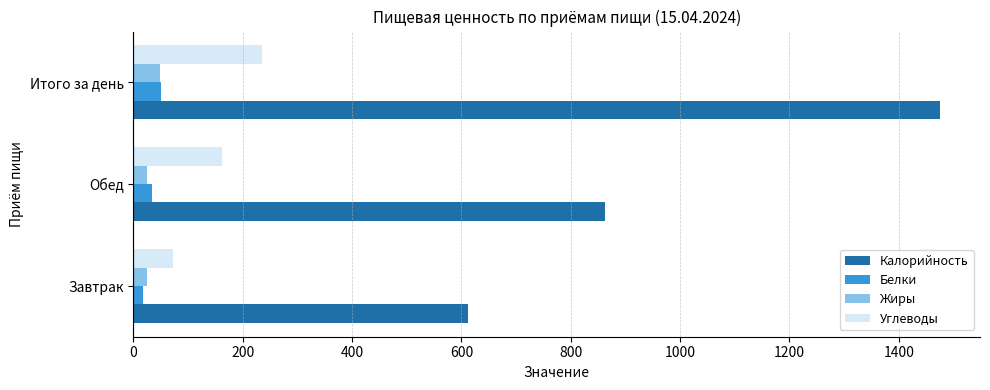

The value of Углеводы at Завтрак is 125. True or false?

False